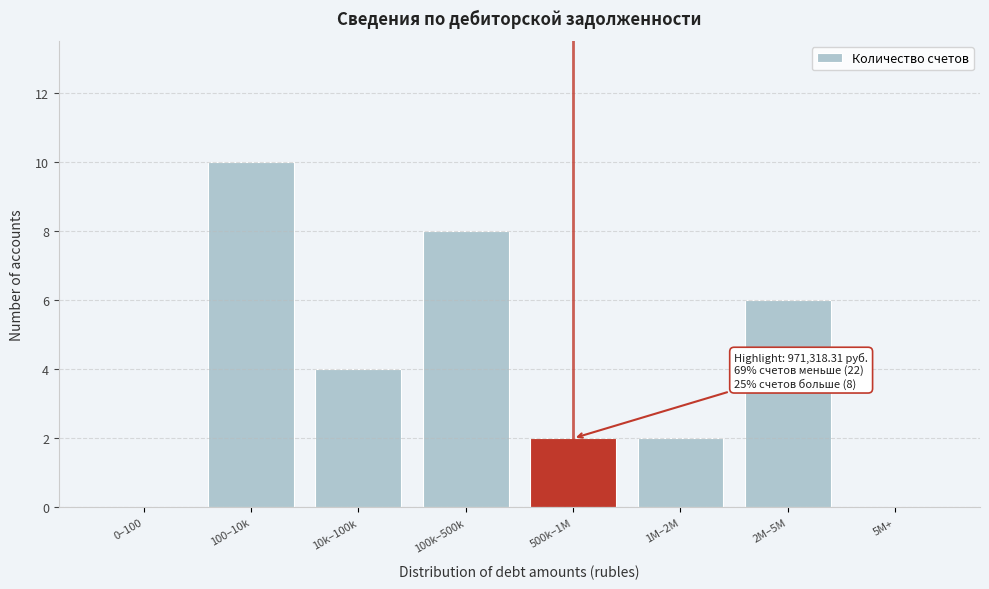

Reading right to left, list all the values displayed in this chart.

5M+=0	2M–5M=6	1M–2M=2	500k–1M=2	100k–500k=8	10k–100k=4	100–10k=10	0–100=0